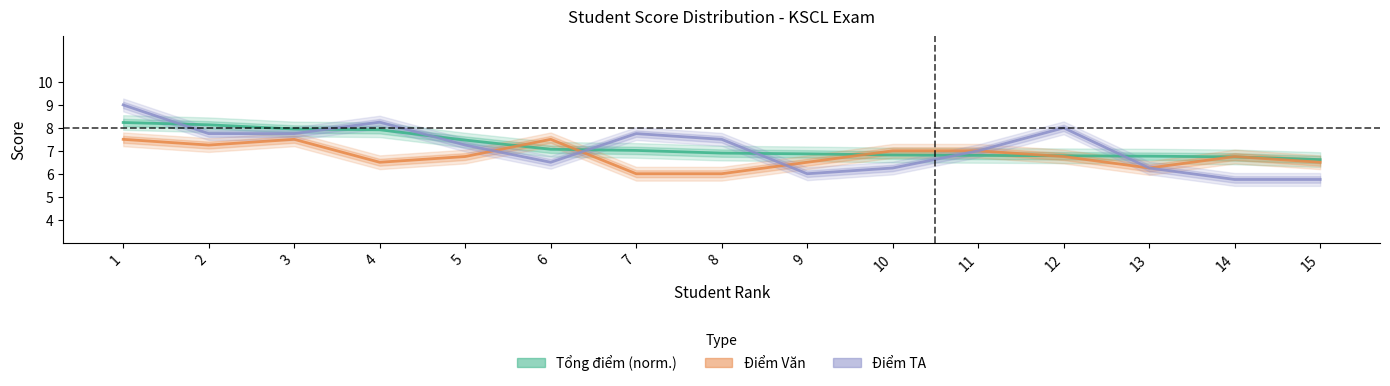

How many intersections are there between Điểm Văn and Điểm TA?

3